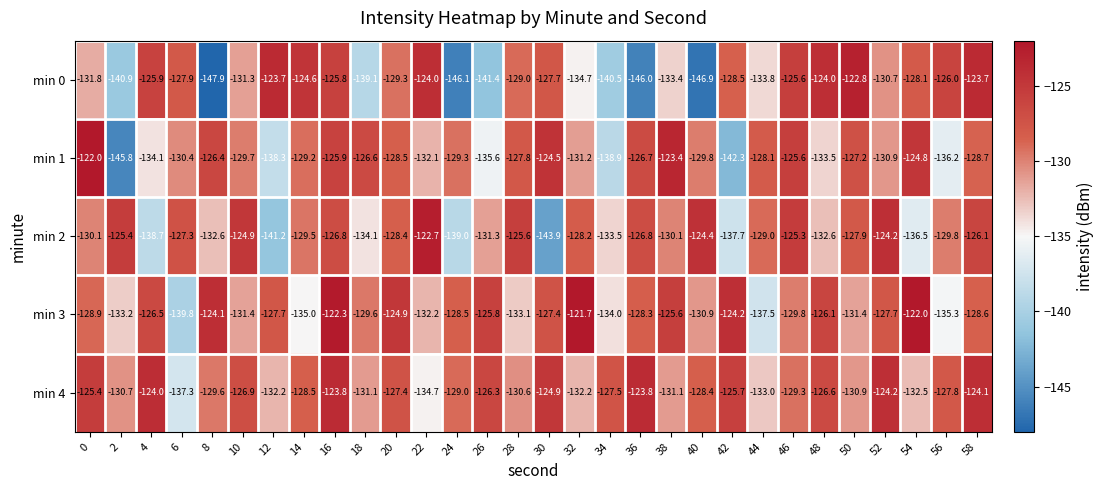

The min 4 series shows -131.1 at 38. True or false?

True